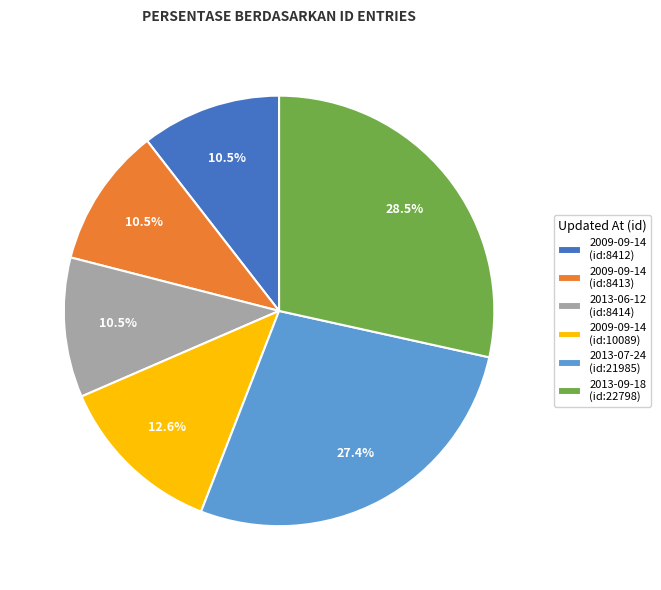

Between 2013-07-24 (id:21985) and 2009-09-14 (id:10089), which is larger?

2013-07-24 (id:21985)